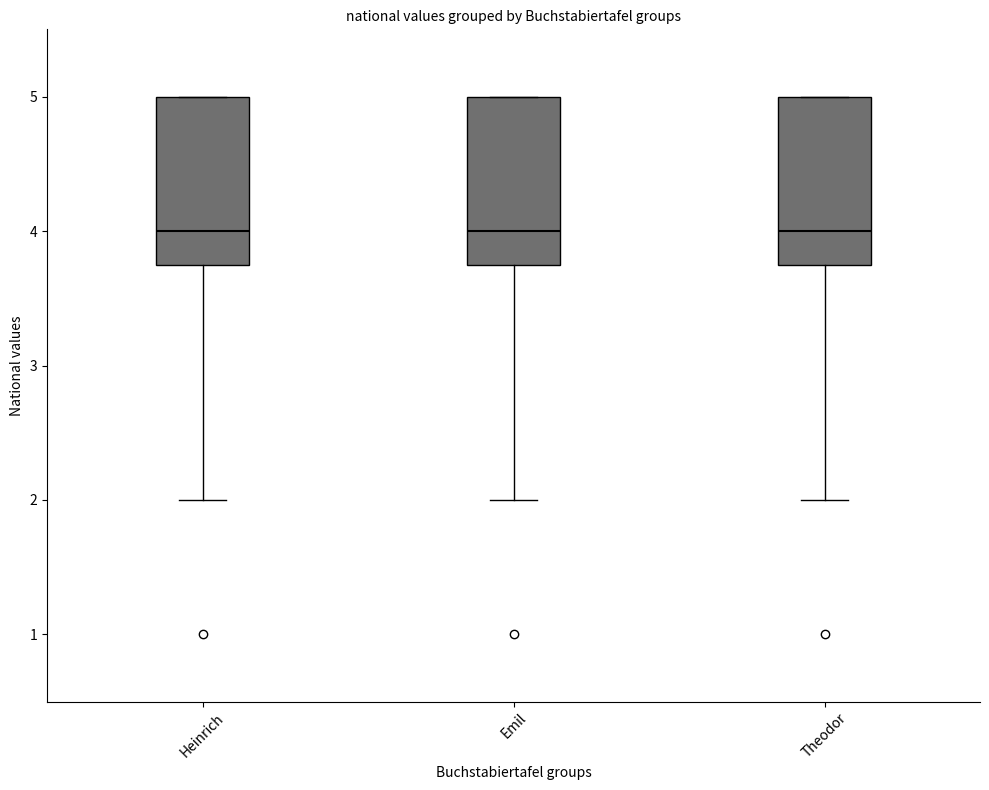

Where does the median line of the box for Theodor sit on the y-axis? The values are not printed on the chart, so give them approximately, as read against the axis.

4.0